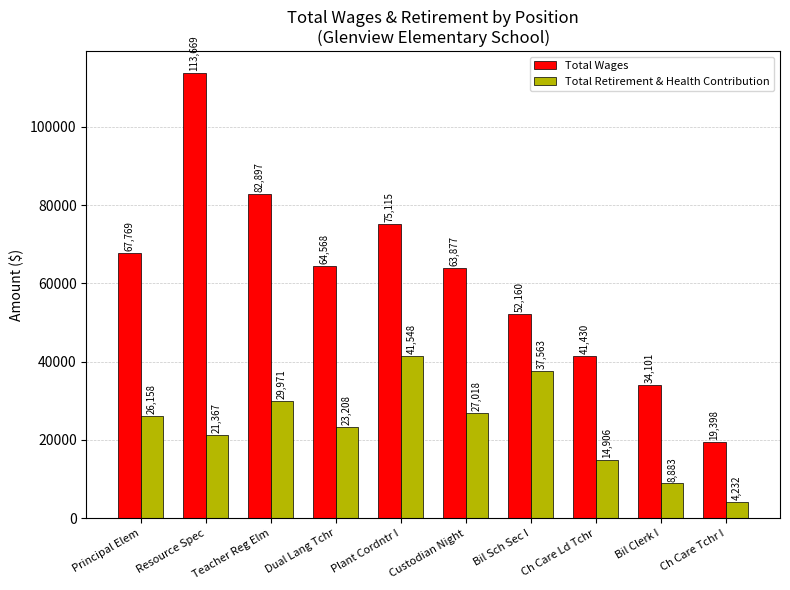

Which series changed the most between Resource Spec and Ch Care Ld Tchr?

Total Wages